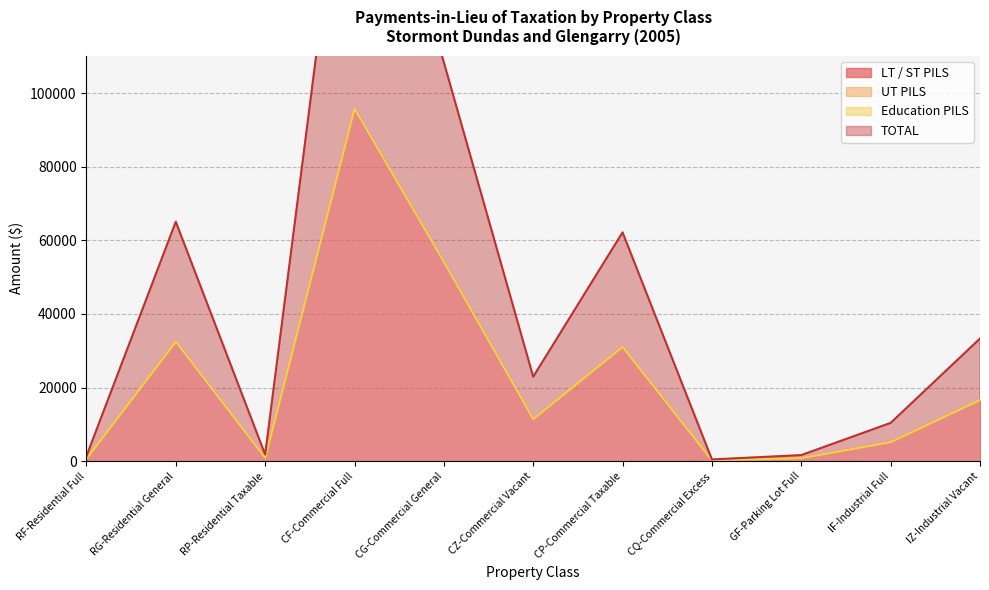

True or false: TOTAL has a value of 32530 at RG-Residential General.

True